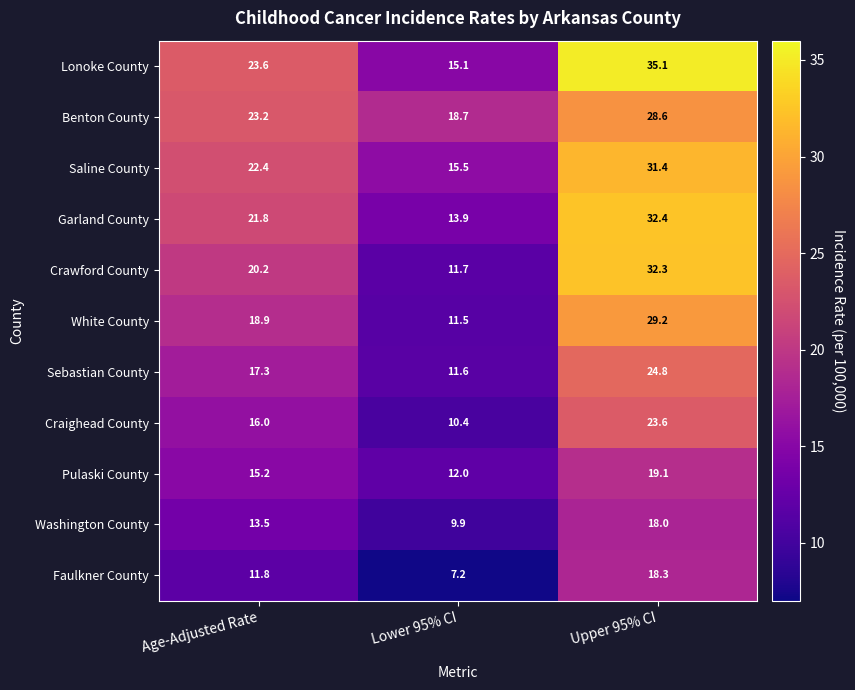

Which series has the widest spread of values?

Crawford County